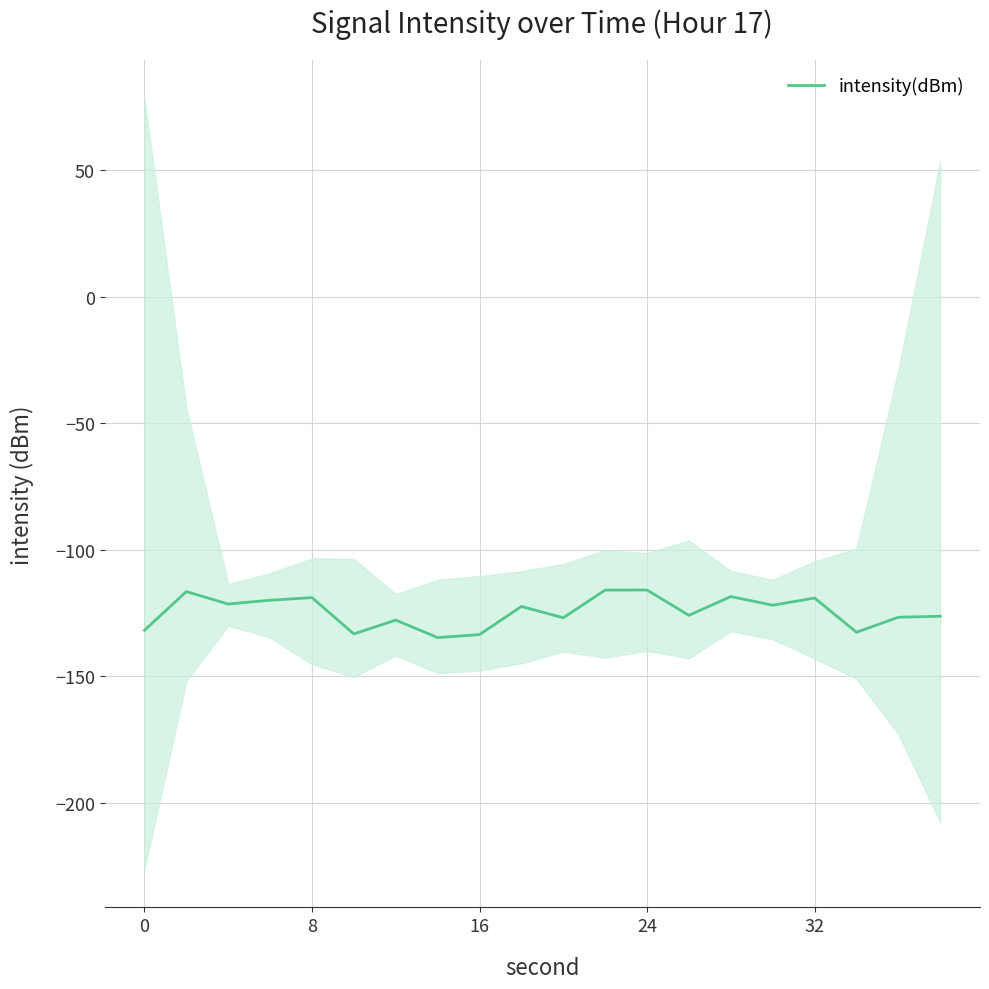

What is the maximum value shown in the chart?

-115.9